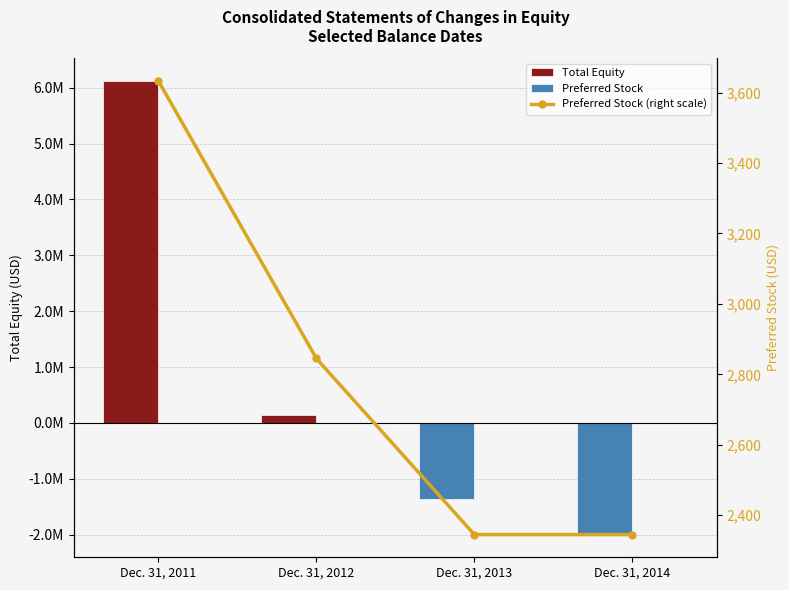

At which label does Preferred Stock (right scale) reach its peak?

Dec. 31, 2011